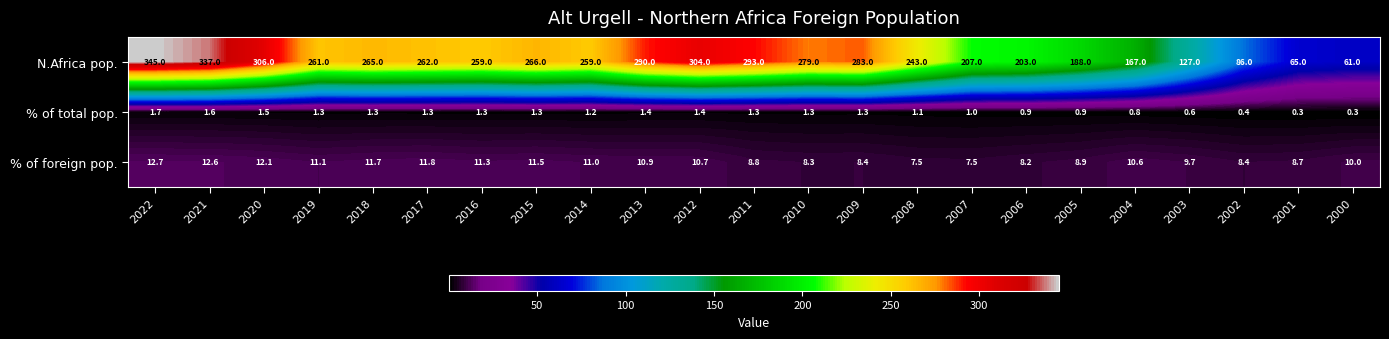

Which series has the largest total across all categories?

N.Africa pop.